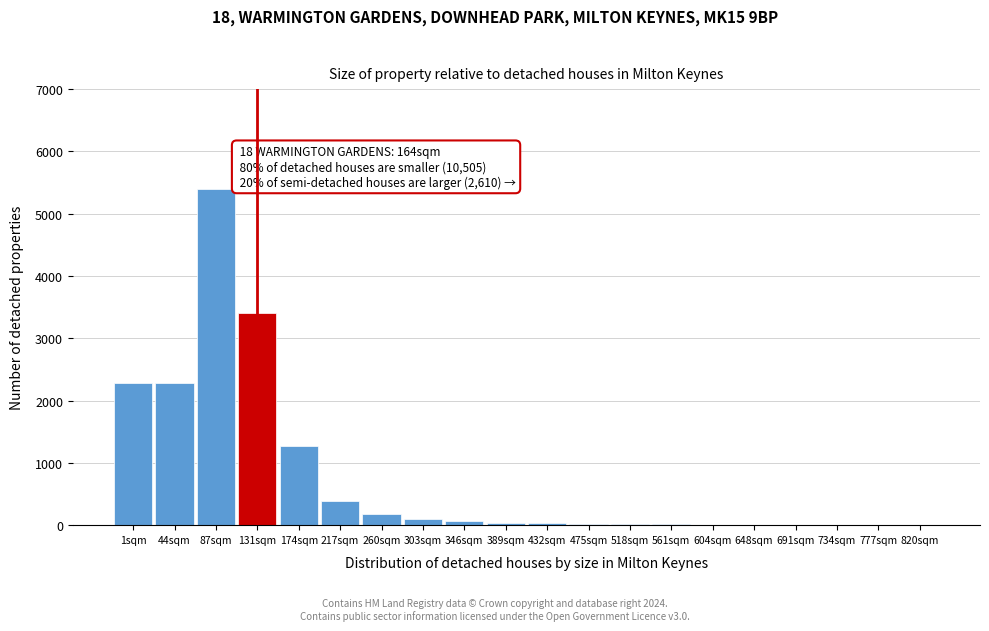

Which category has the highest value across all series?

87sqm